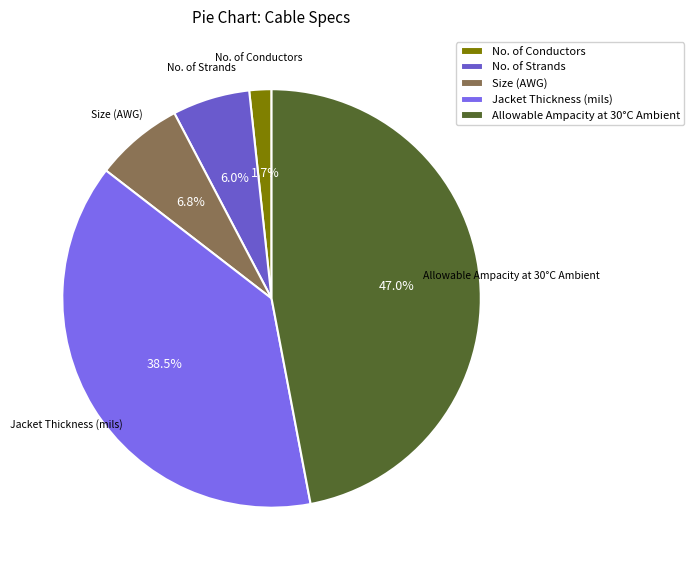

Rank the categories by value from lowest to highest.

No. of Conductors, No. of Strands, Size (AWG), Jacket Thickness (mils), Allowable Ampacity at 30°C Ambient